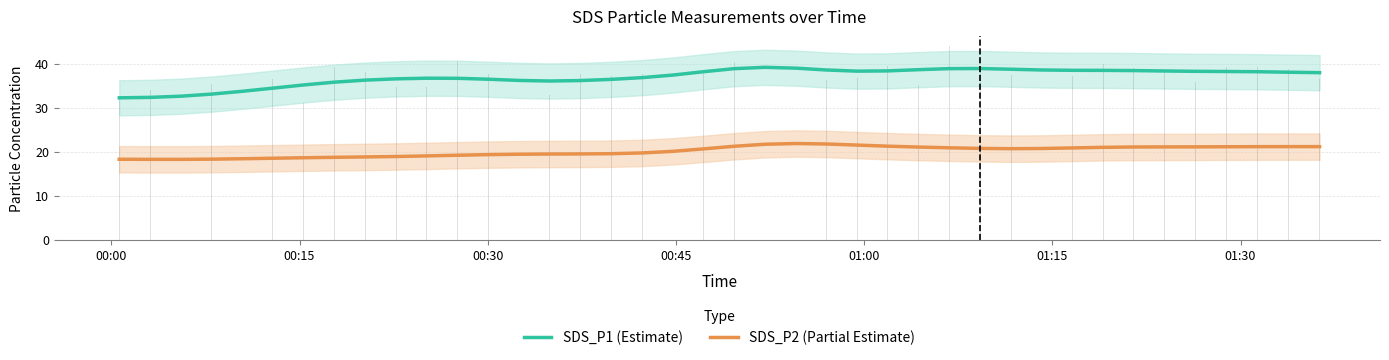

What is the minimum value shown in the chart?

18.2